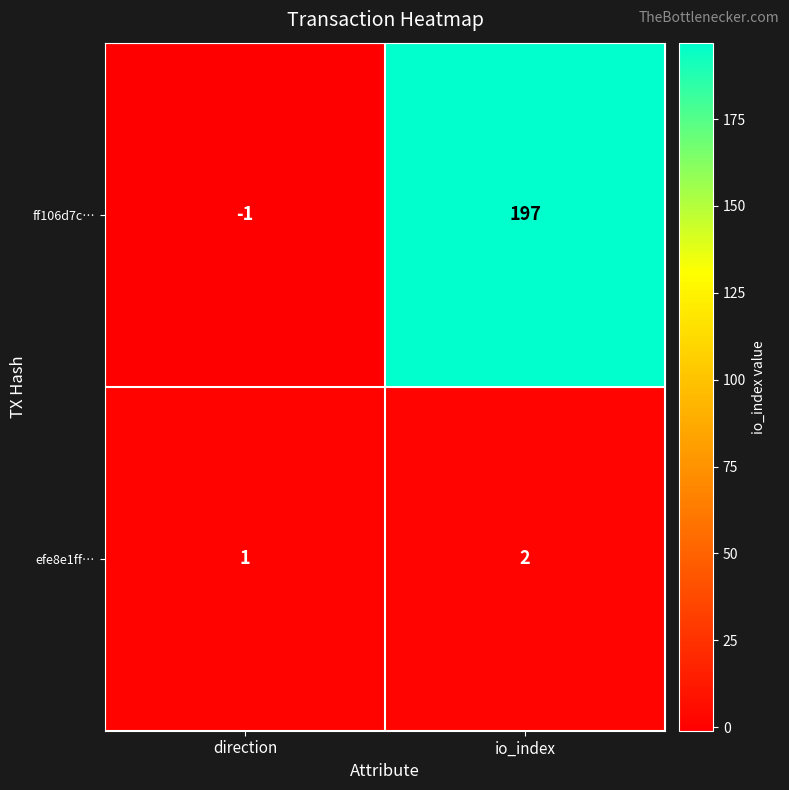

What is the total value across all series at io_index?

199